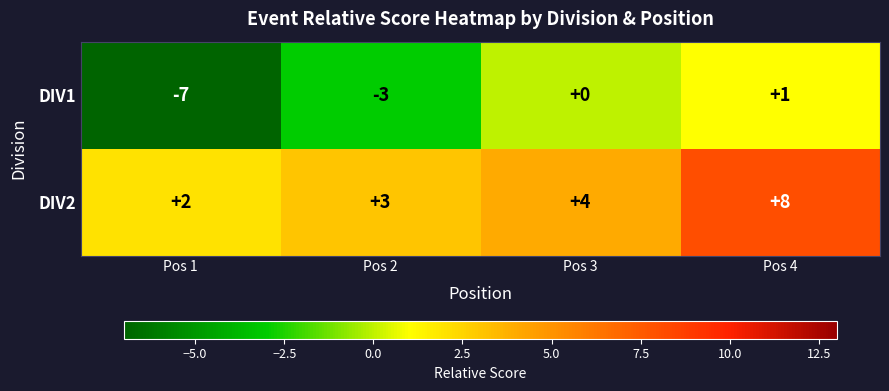

Is it true that DIV1 equals -3 at Pos 3?

False